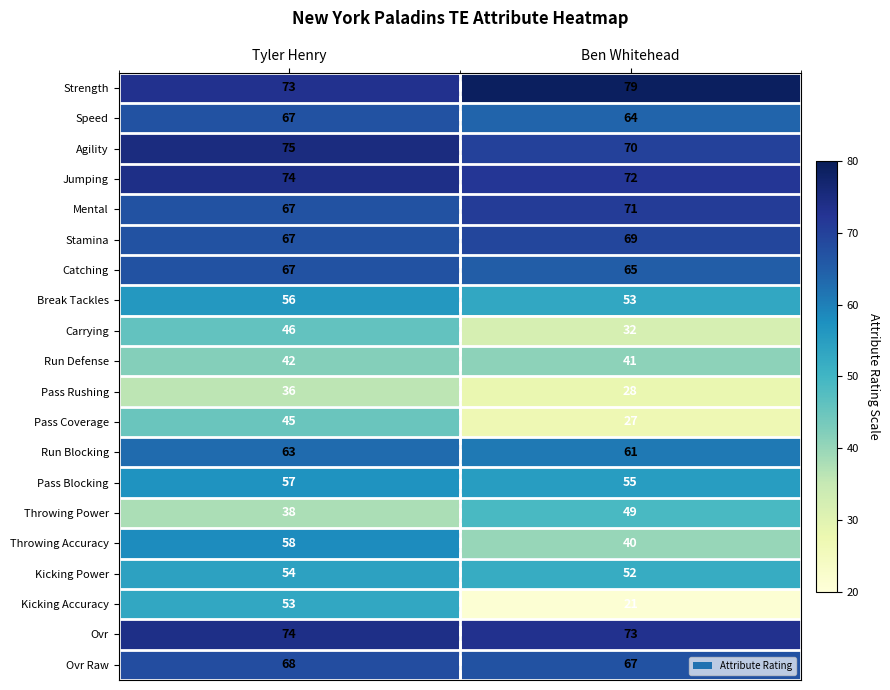

How many categories are shown in the chart?

2